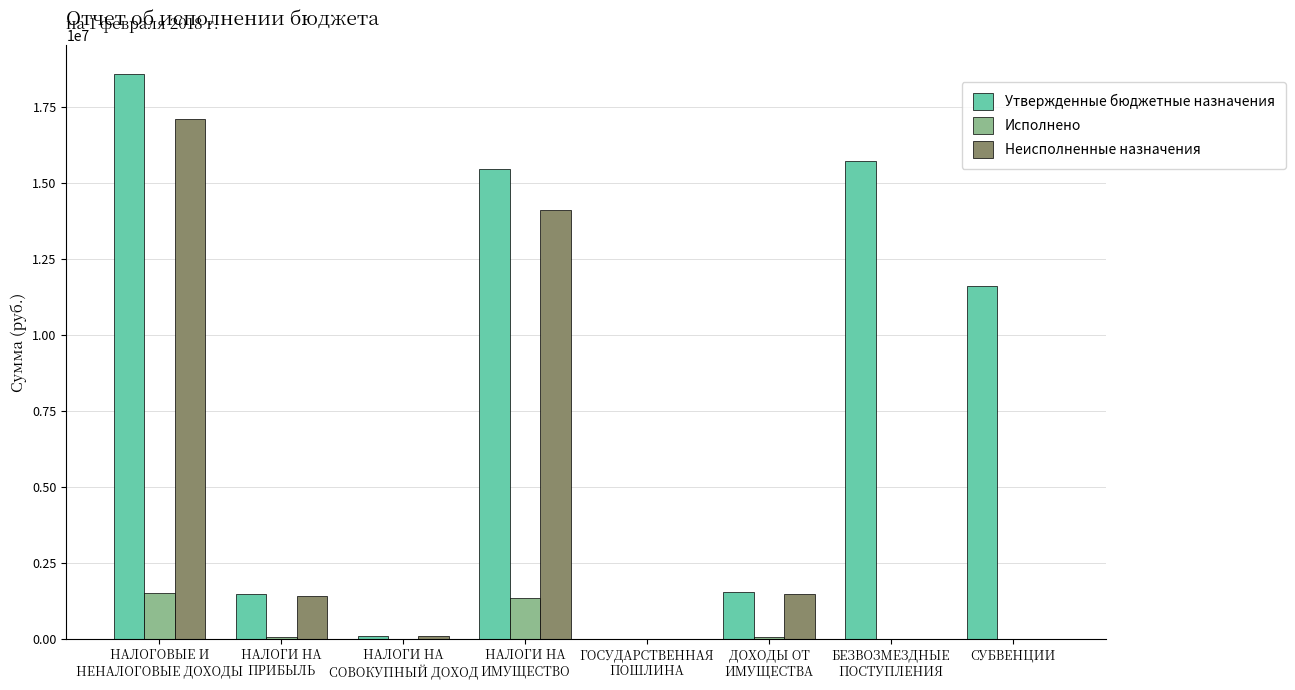

Is it true that Исполнено equals 1029458.5 at СУБВЕНЦИИ?

False